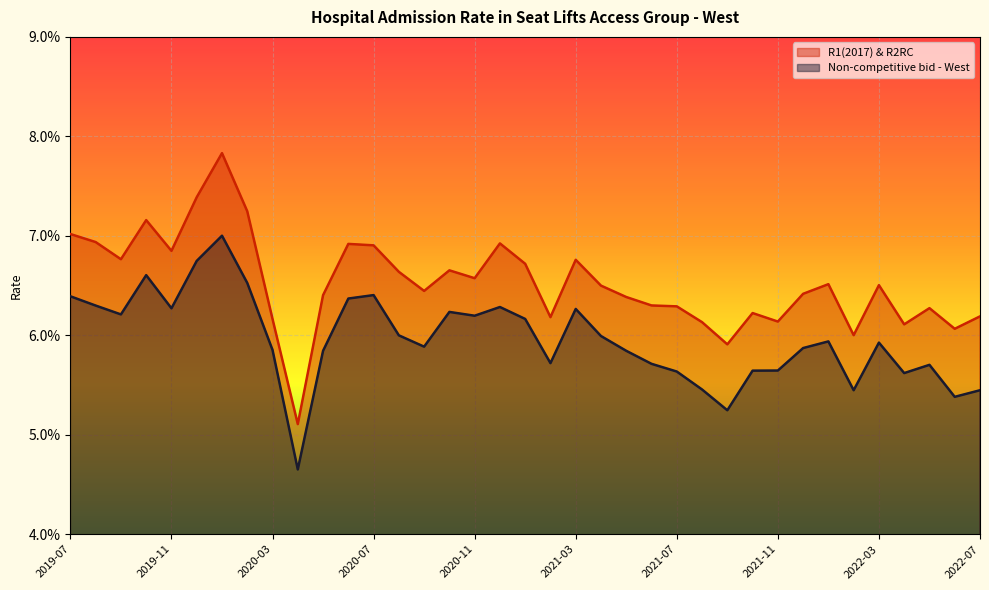

Which series has the widest spread of values?

R1(2017) & R2RC